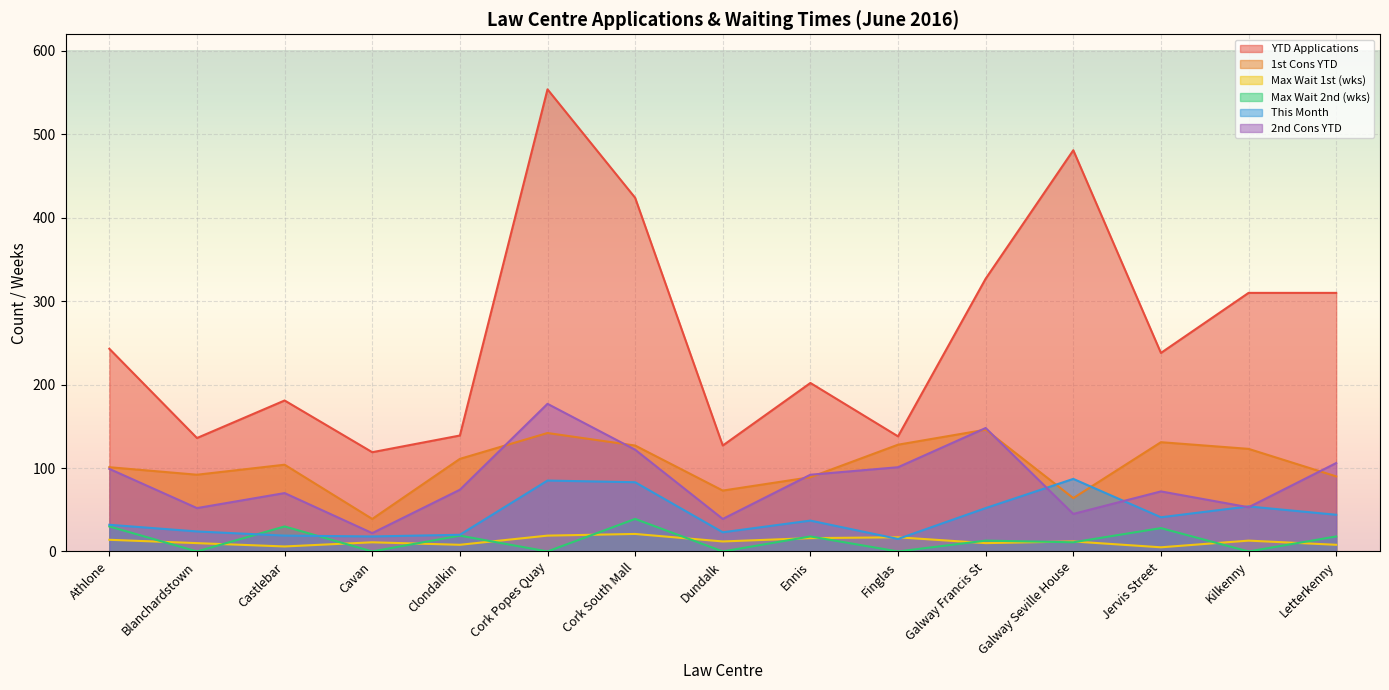

At which category does Max Wait 2nd (wks) reach its first local peak?

Castlebar